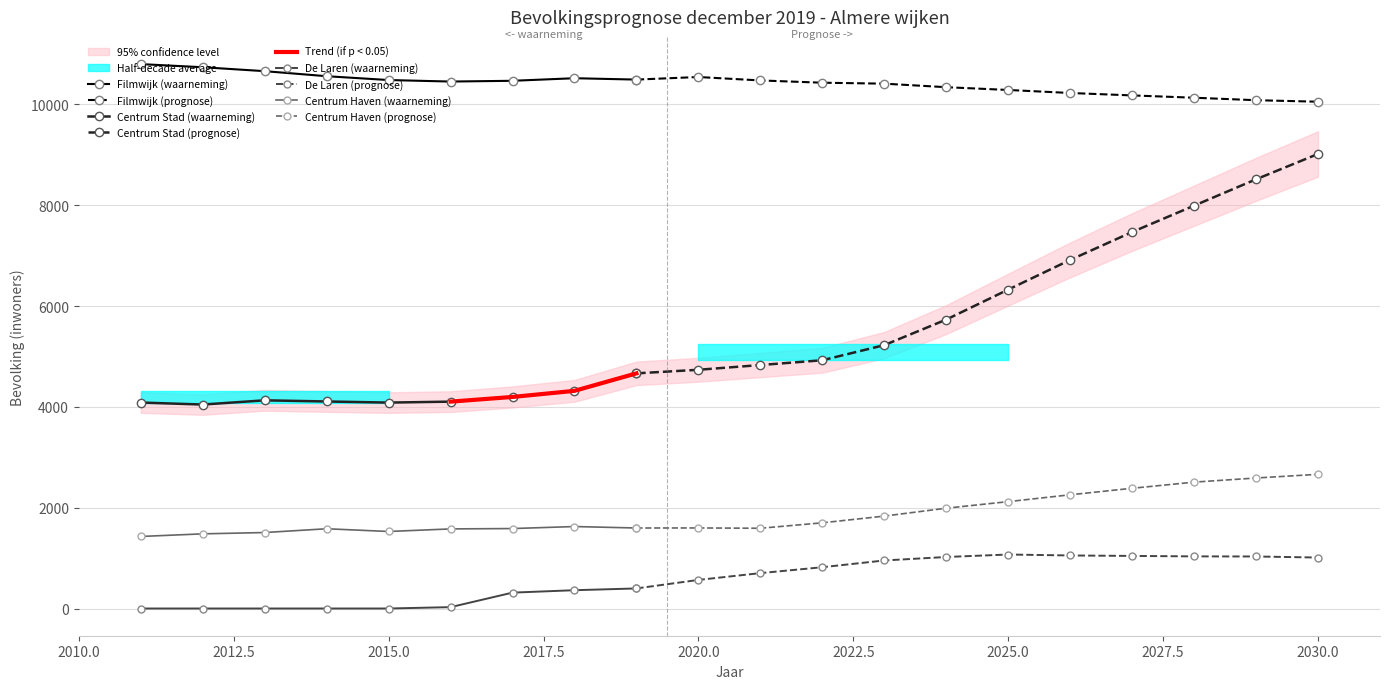

True or false: De Laren (waarneming) and Centrum Haven (waarneming) cross at least once.

False